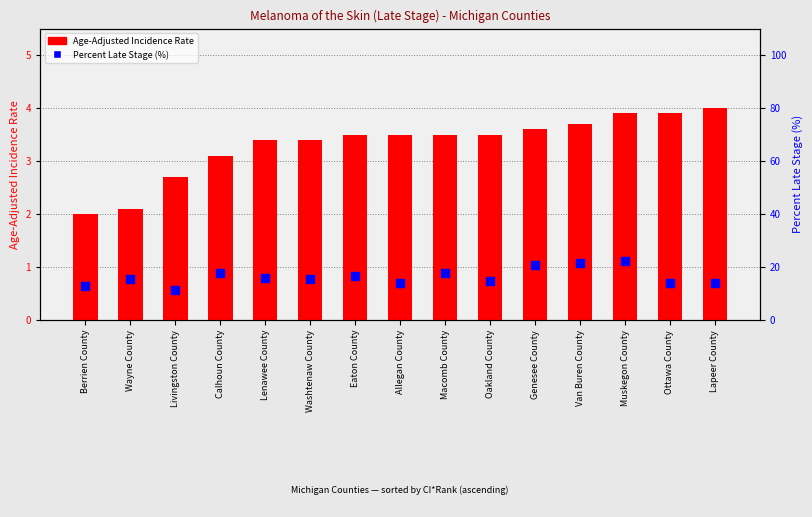

Is the value of Percent Late Stage (%) at Macomb County greater than the value of Age-Adjusted Incidence Rate at Calhoun County?

Yes